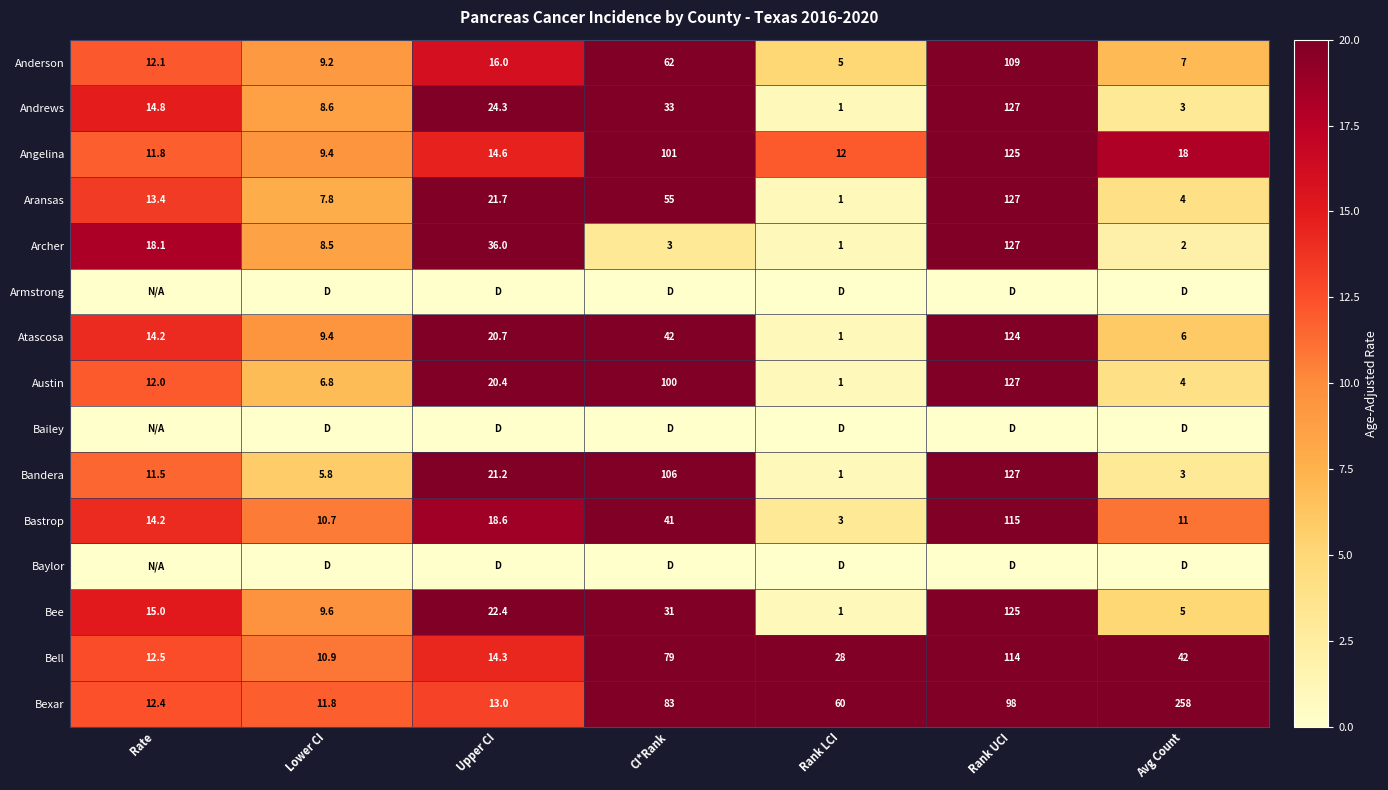

Is the value of Bexar at Avg Count greater than the value of Aransas at Lower CI?

Yes